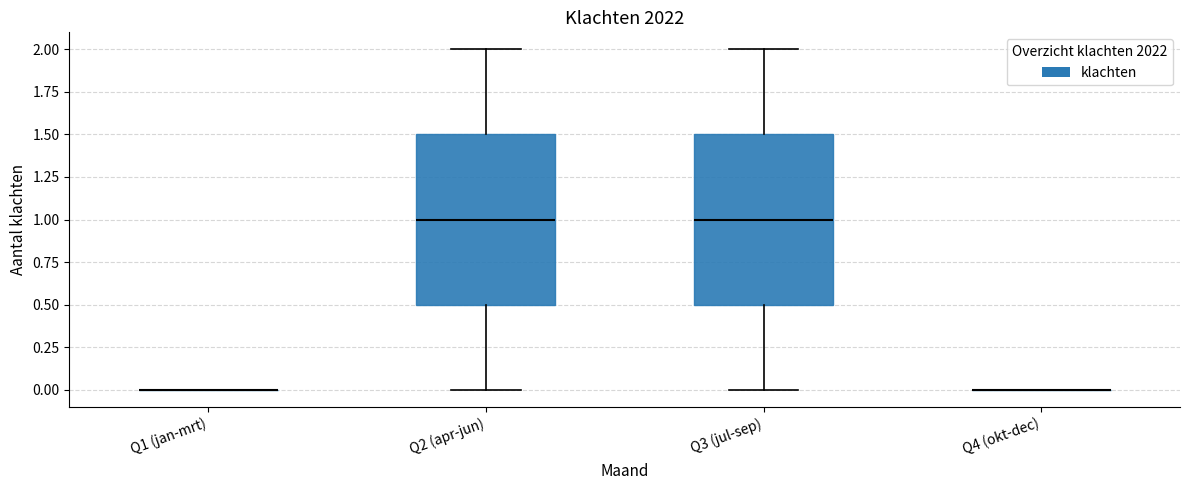

Reading left to right, read every box against the y-axis: the position of its median line, the range the box covers, and the ends of its whiskers. The values are not printed on the chart, so give them approximately, as read against the axis.

Q1 (jan-mrt): box collapsed to a line at 0.0, whiskers 0.0 to 0.0
Q2 (apr-jun): median 1.0, box 0.5 to 1.5, whiskers 0.0 to 2.0
Q3 (jul-sep): median 1.0, box 0.5 to 1.5, whiskers 0.0 to 2.0
Q4 (okt-dec): box collapsed to a line at 0.0, whiskers 0.0 to 0.0